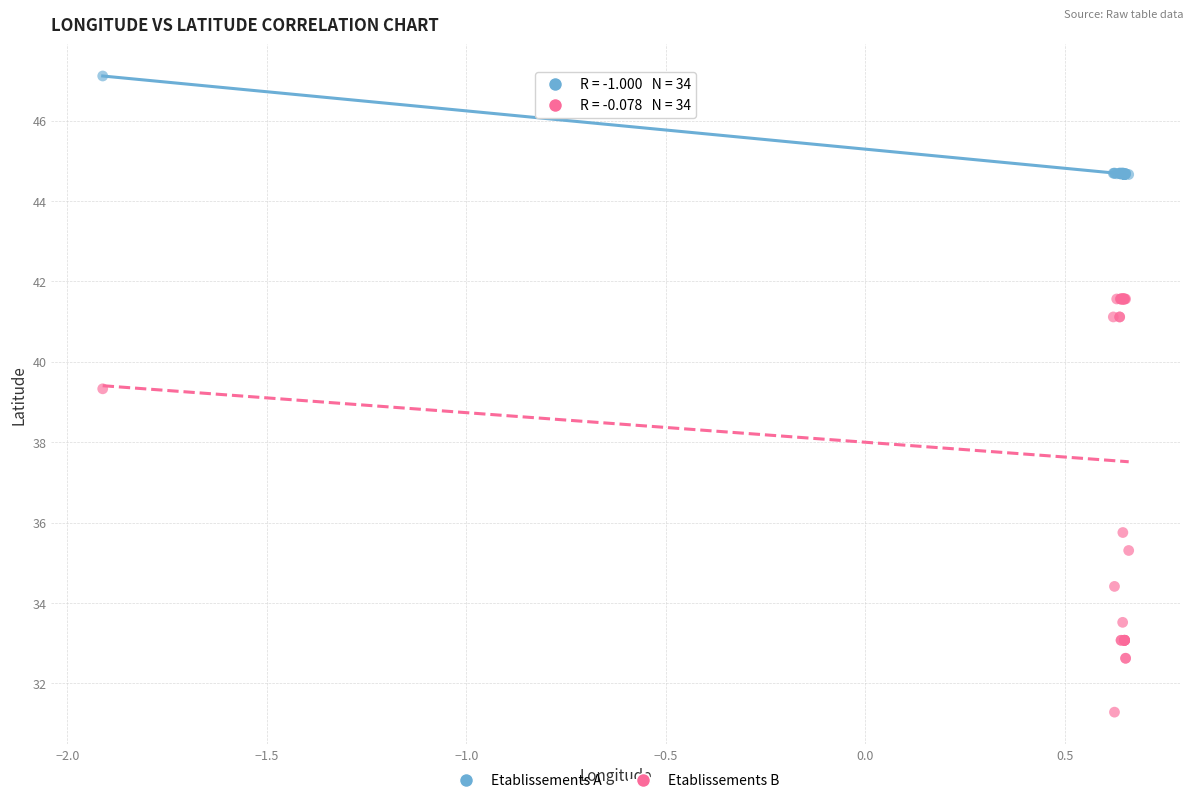

Which series has the widest spread of Y values?

Etablissements B